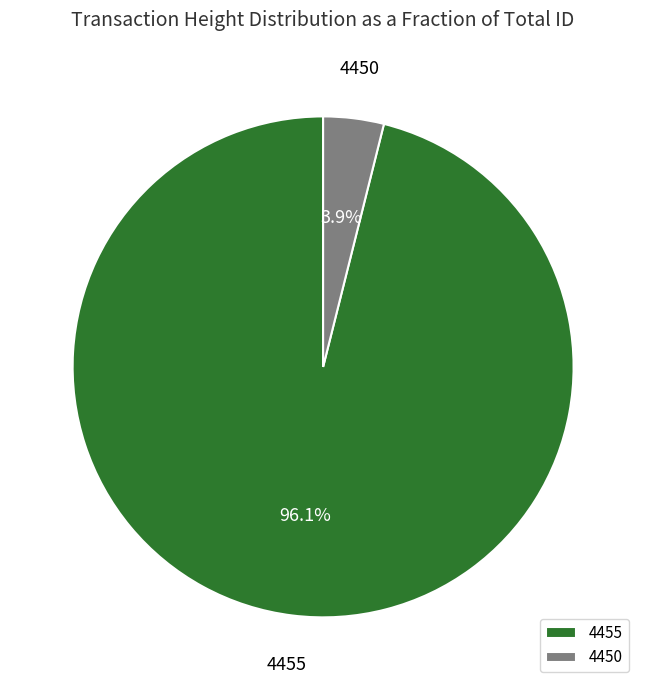

Is the sum of 4455 and 4450 greater than half?

Yes